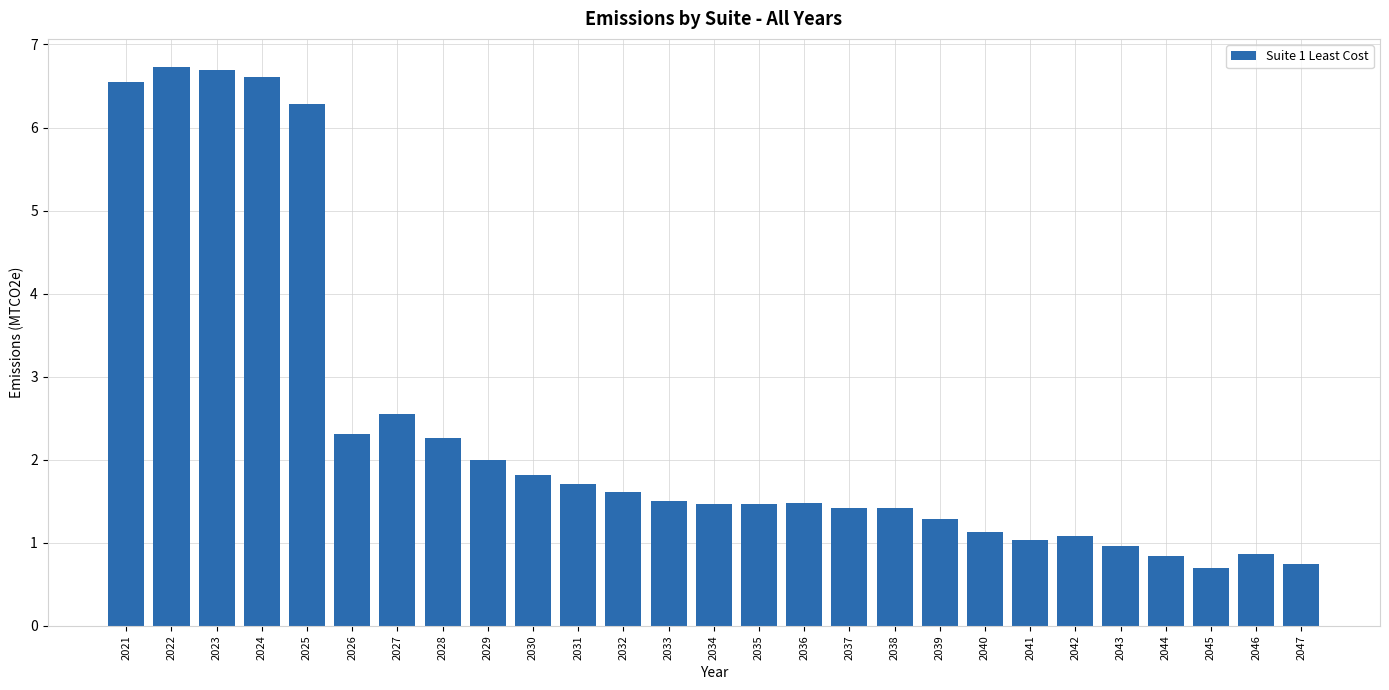

What is the smallest value displayed?

0.7